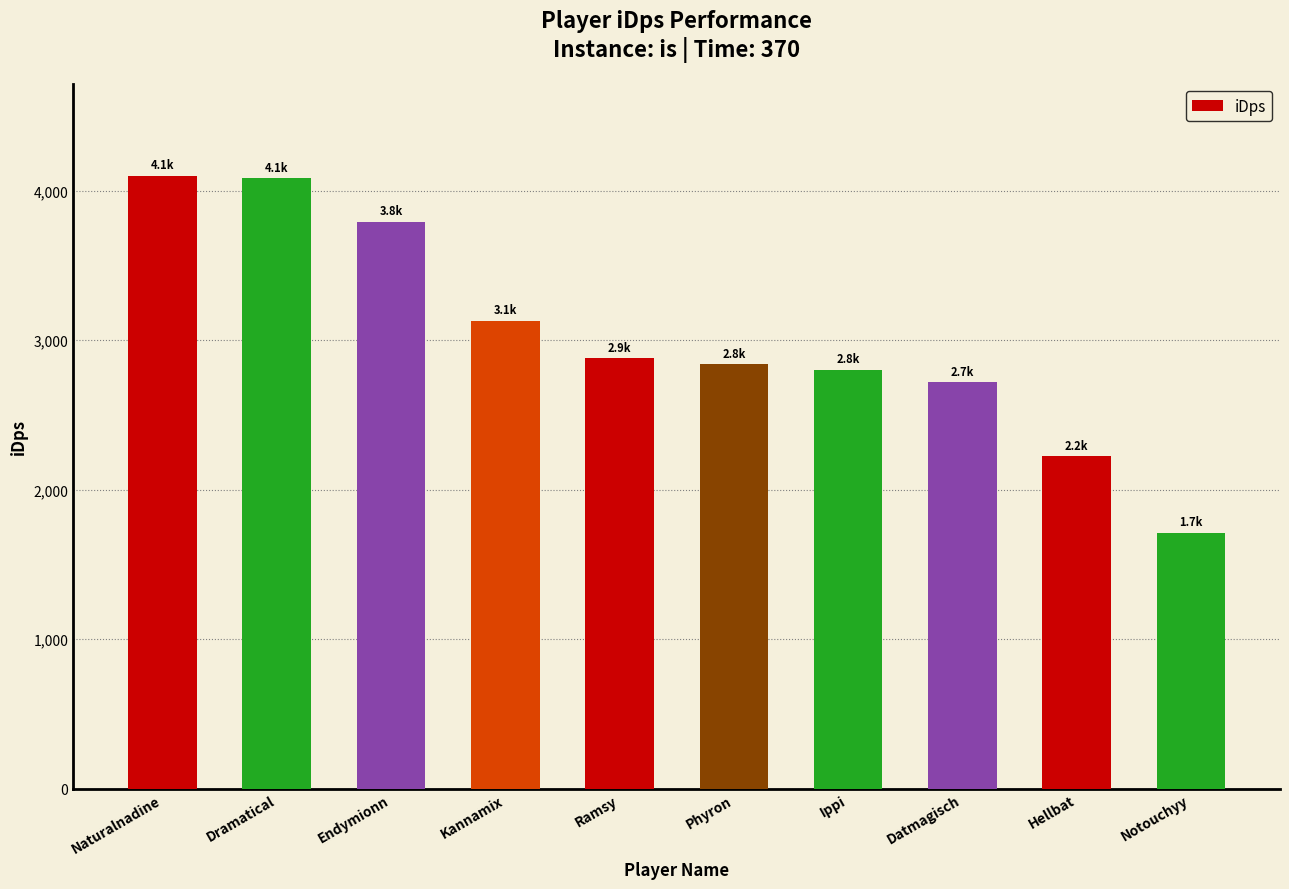

Approximately how many times larger is the value at Phyron compared to Dramatical?

0.7